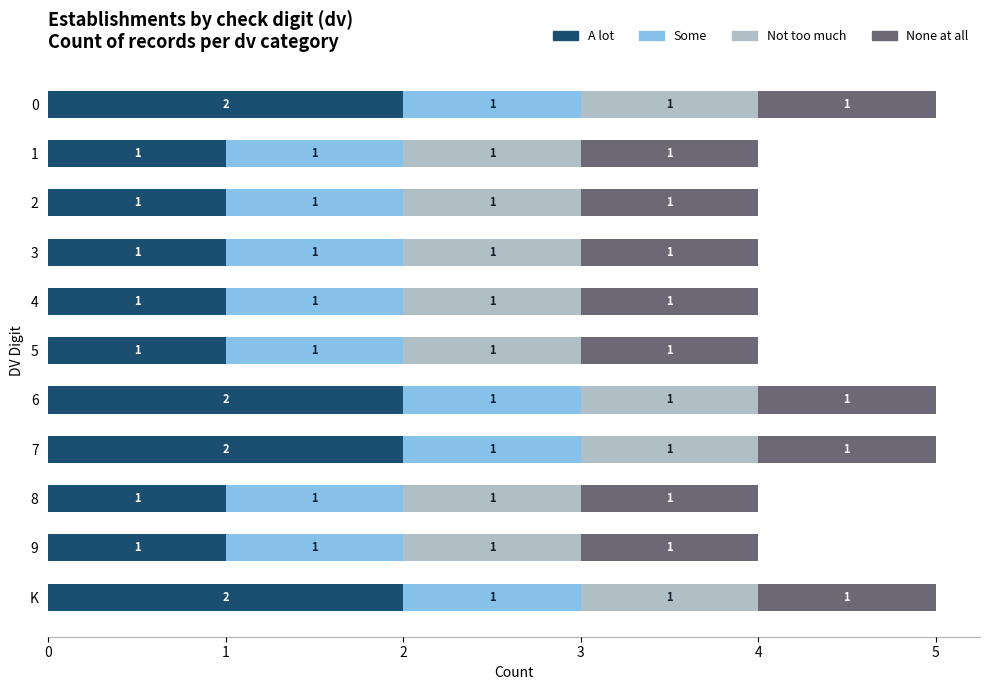

What are all the series names shown in the legend?

A lot, Some, Not too much, None at all